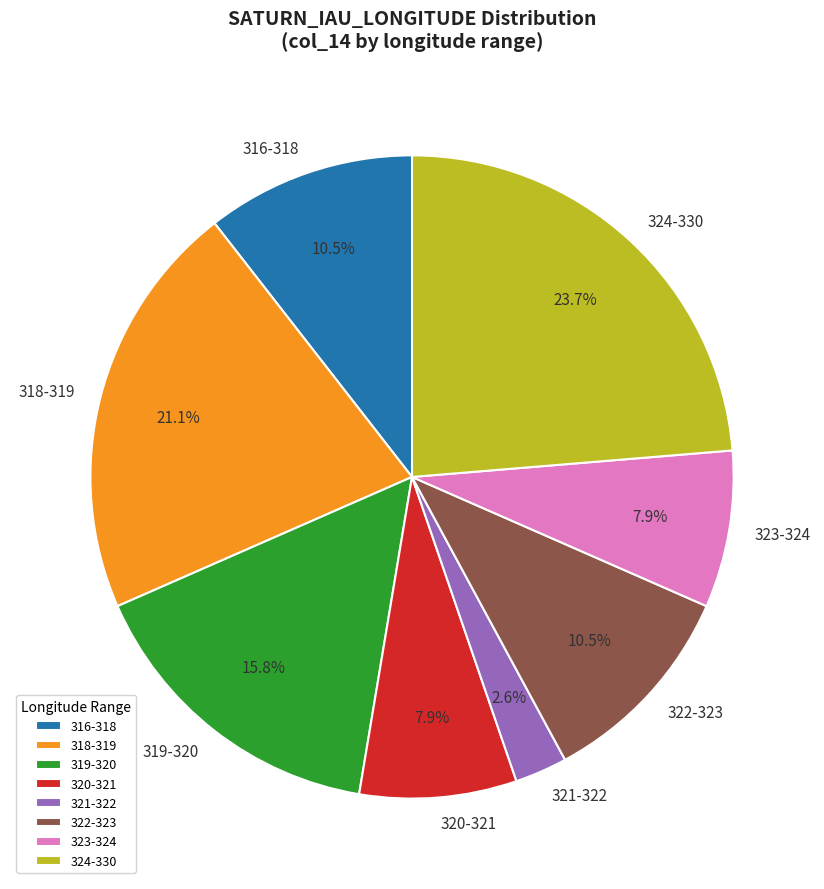

Is 323-324 the majority of the pie?

No